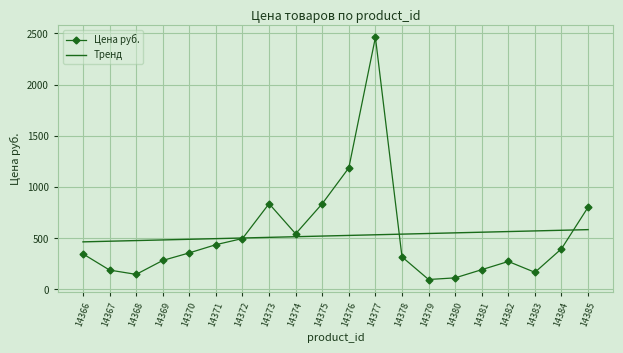

Which series has the largest range (max minus min)?

Цена руб.